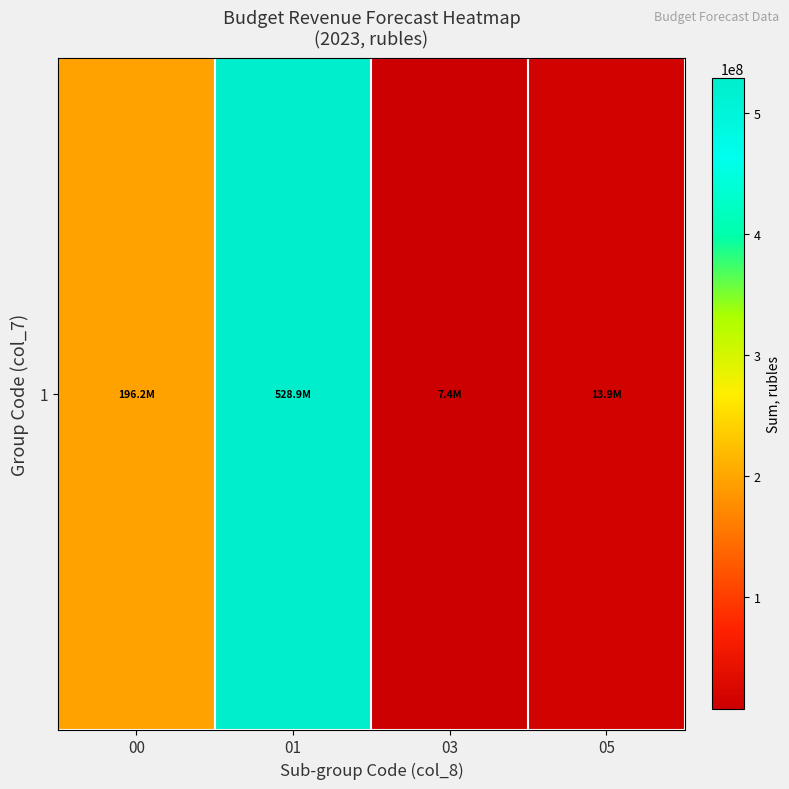

Reading left to right, extract all data points from this chart.

196179946.2	528870997.3	7425560.0	13889000.0